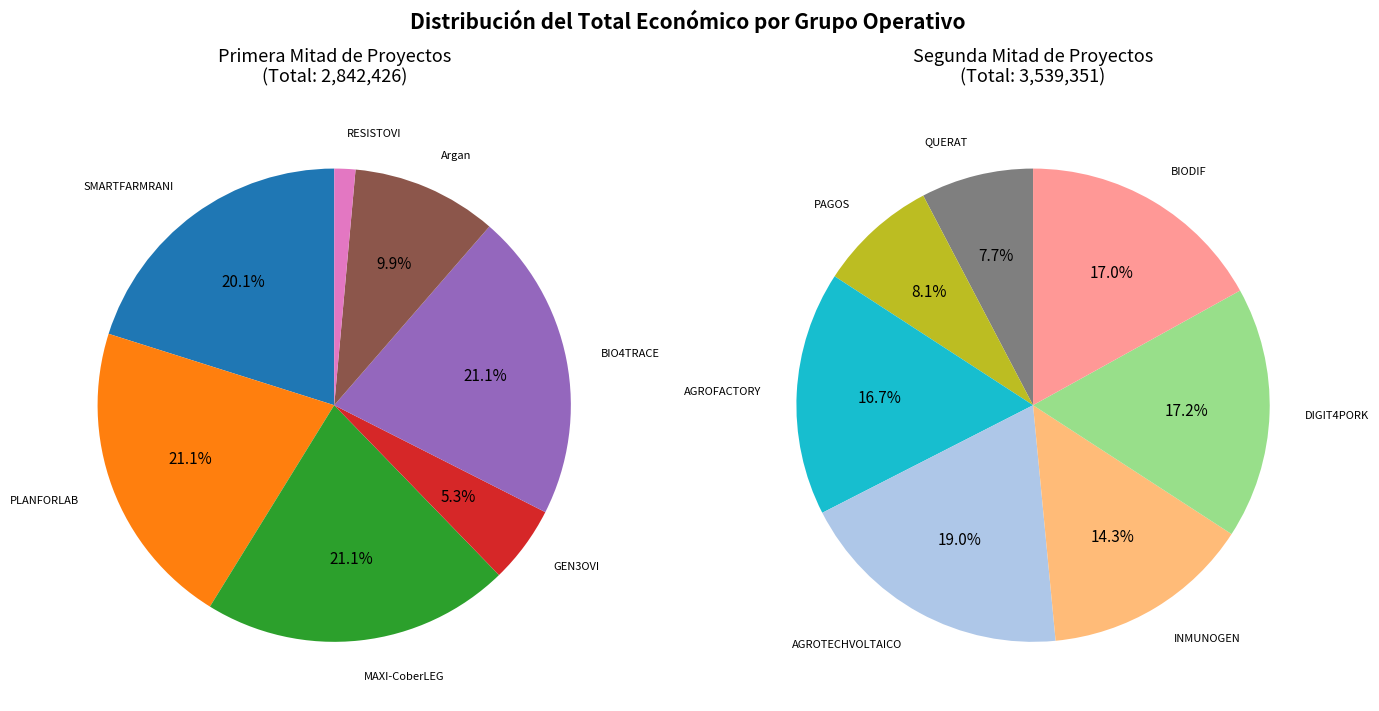

What is the change in value from GEN3OVI to Argan?

+132580